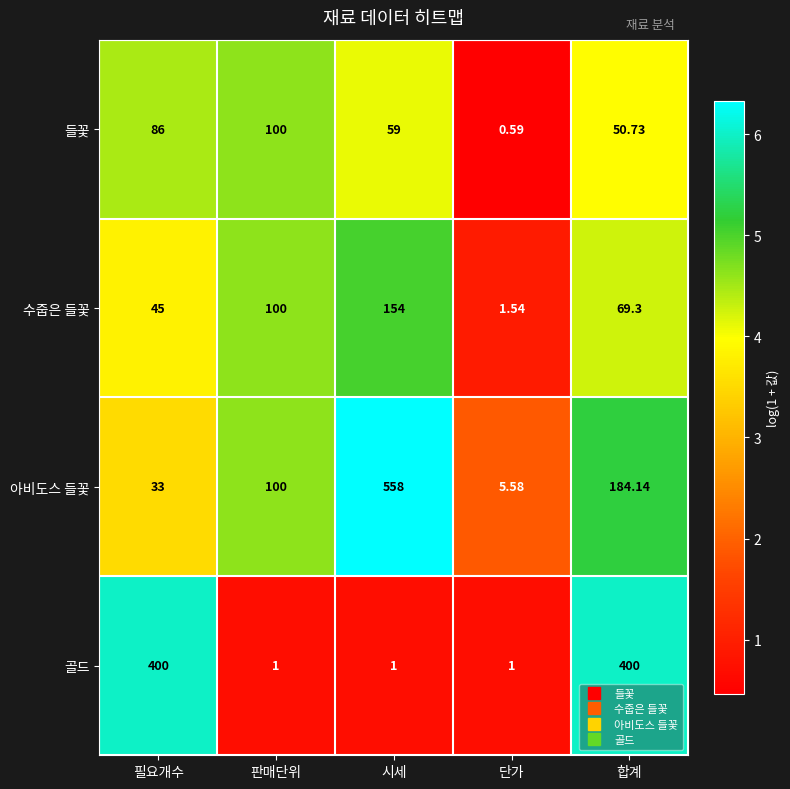

Between 판매단위 and 합계, which series saw the biggest shift?

골드